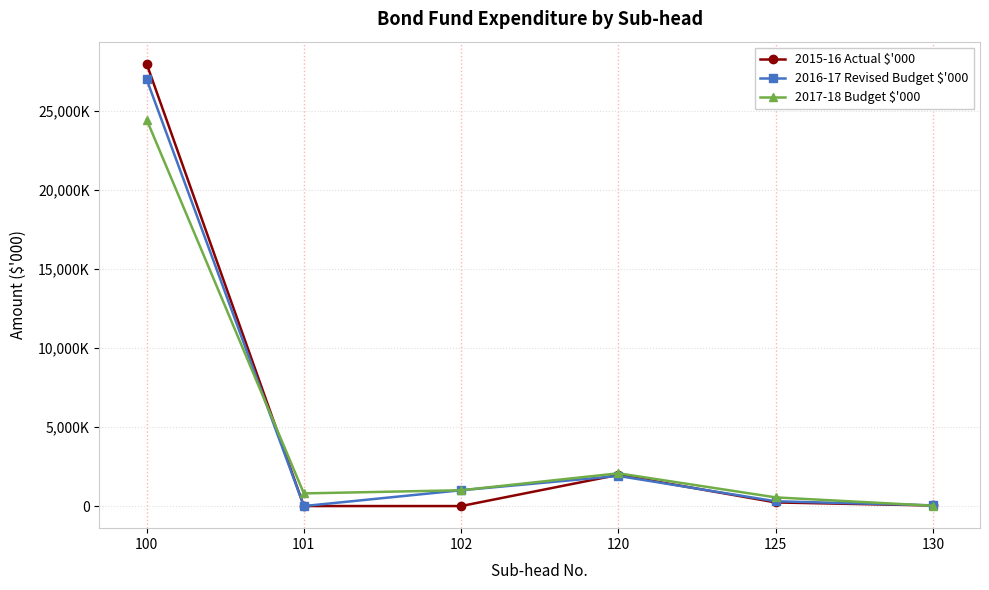

Does the chart have visible grid lines?

Yes